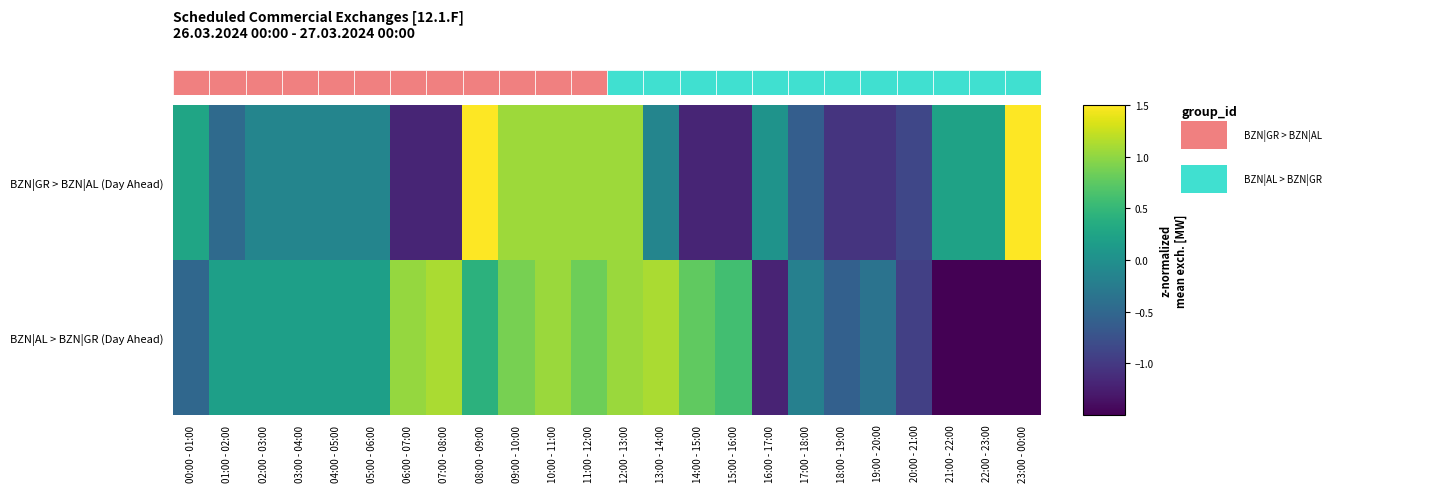

List the series in order of their peak value, lowest first.

BZN|AL > BZN|GR (Day Ahead), BZN|GR > BZN|AL (Day Ahead)